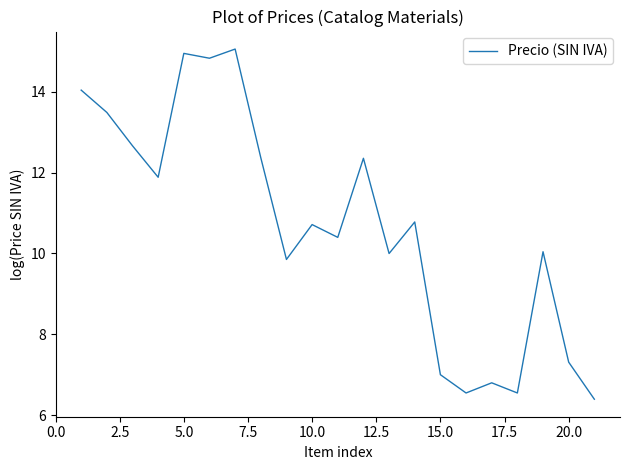

What is the smallest value displayed?

6.4